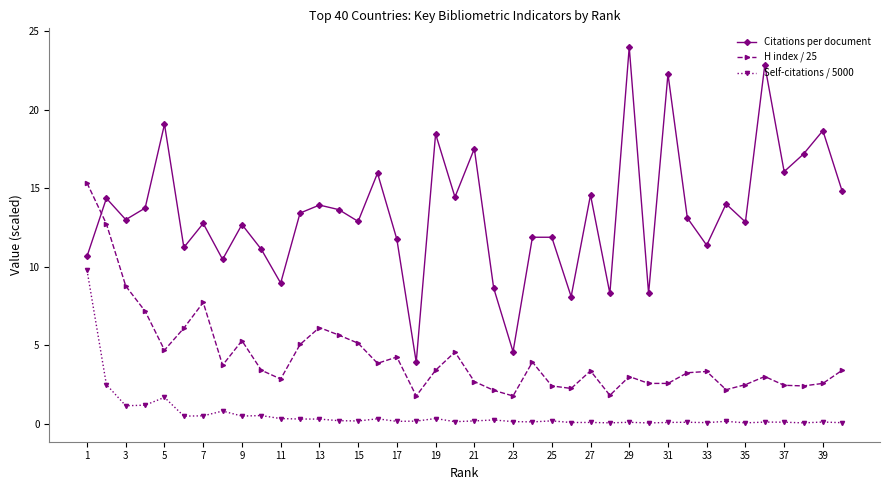

True or false: Self-citations / 5000 and H index / 25 intersect in this chart.

False